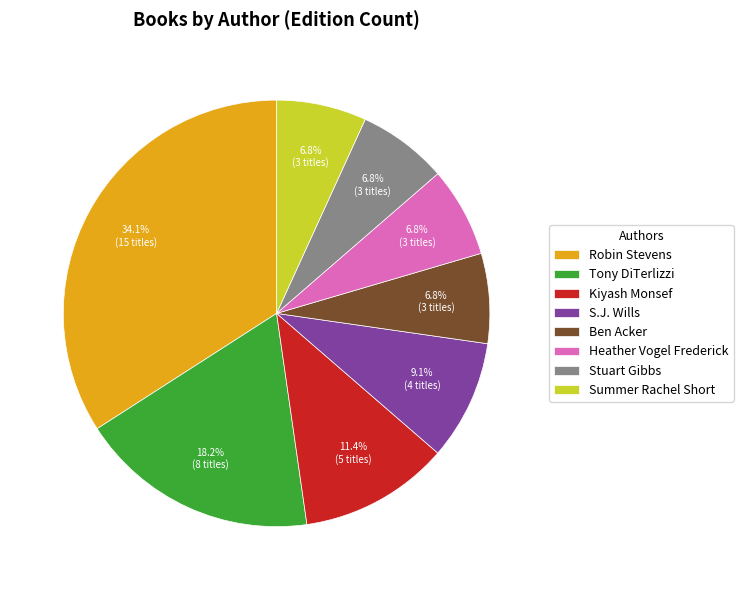

Is the sum of Summer Rachel Short and Heather Vogel Frederick greater than half?

No